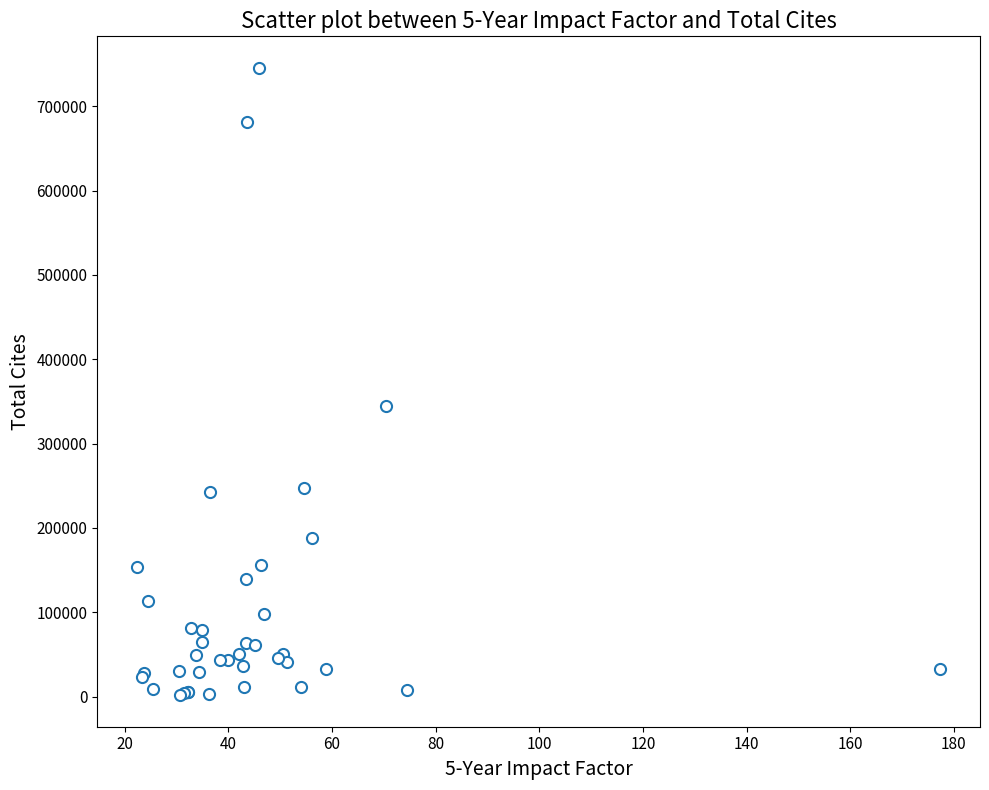

What Y value in the scatter plot is closest to 373611?

344581